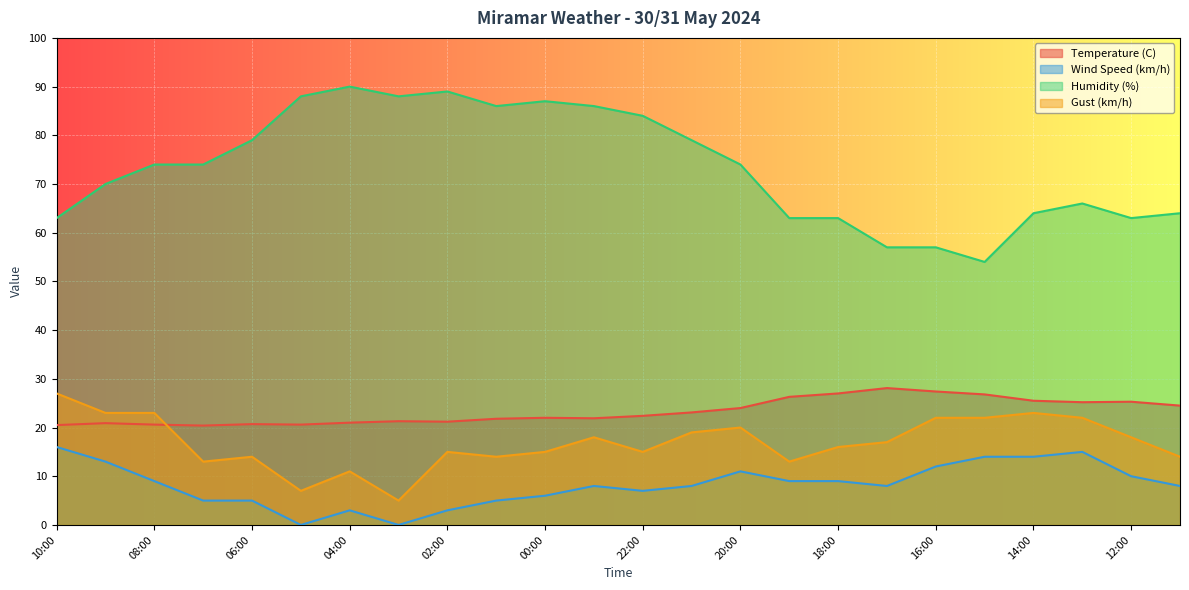

What position from the left is 10:00?

1